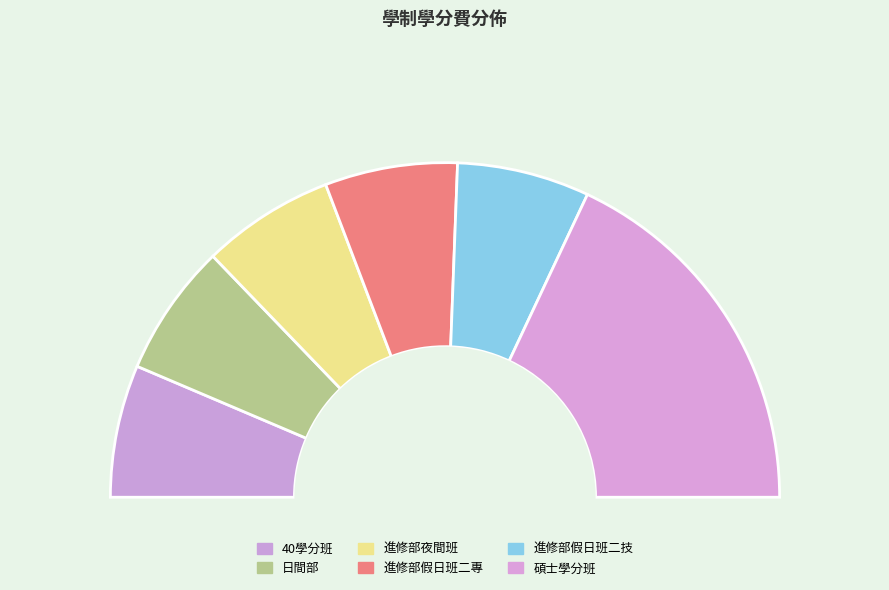

What percentage is the 進修部假日班二技 slice, to the nearest percent?

13%